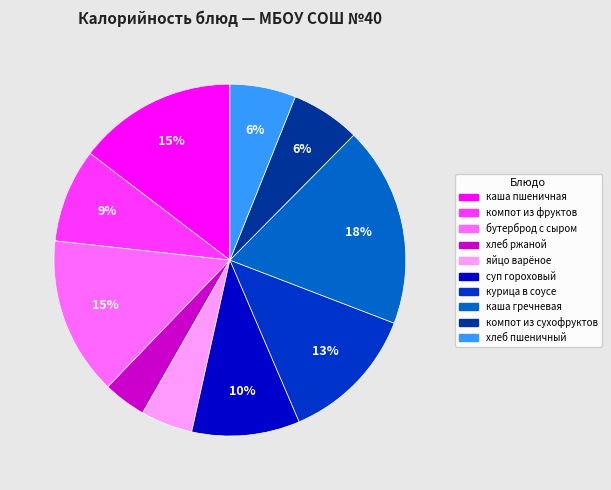

Do компот из сухофруктов and курица в соусе together represent more than half of the pie?

No